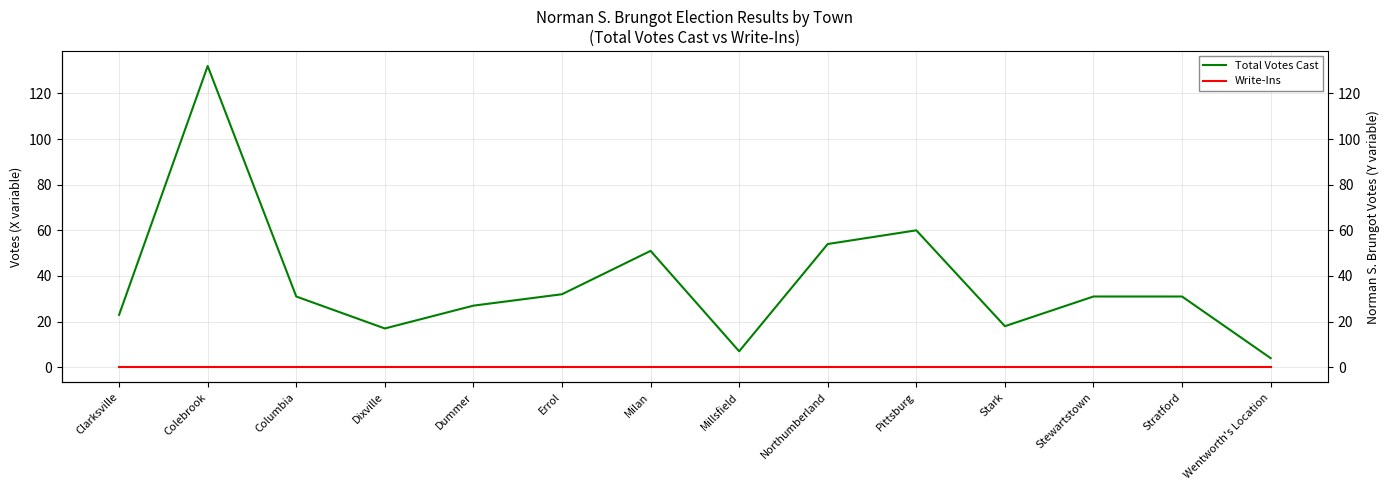

True or false: Write-Ins and Total Votes Cast cross at least once.

False